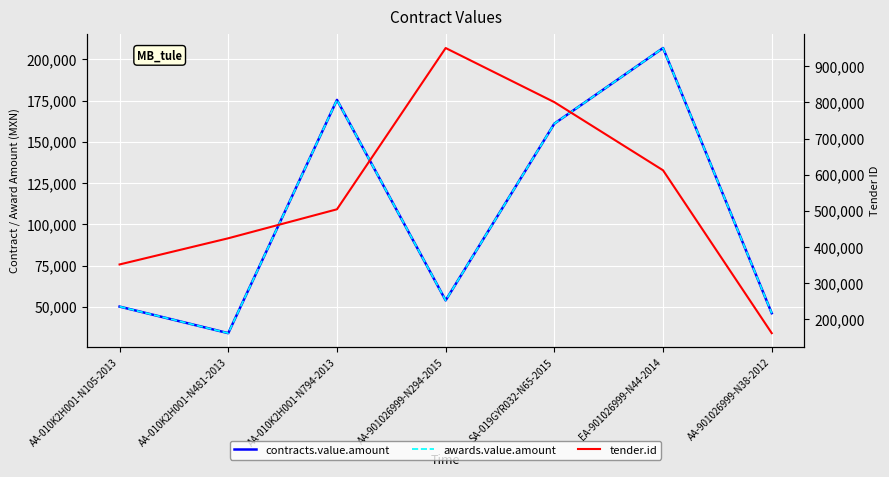

Count the number of data series in this chart.

3